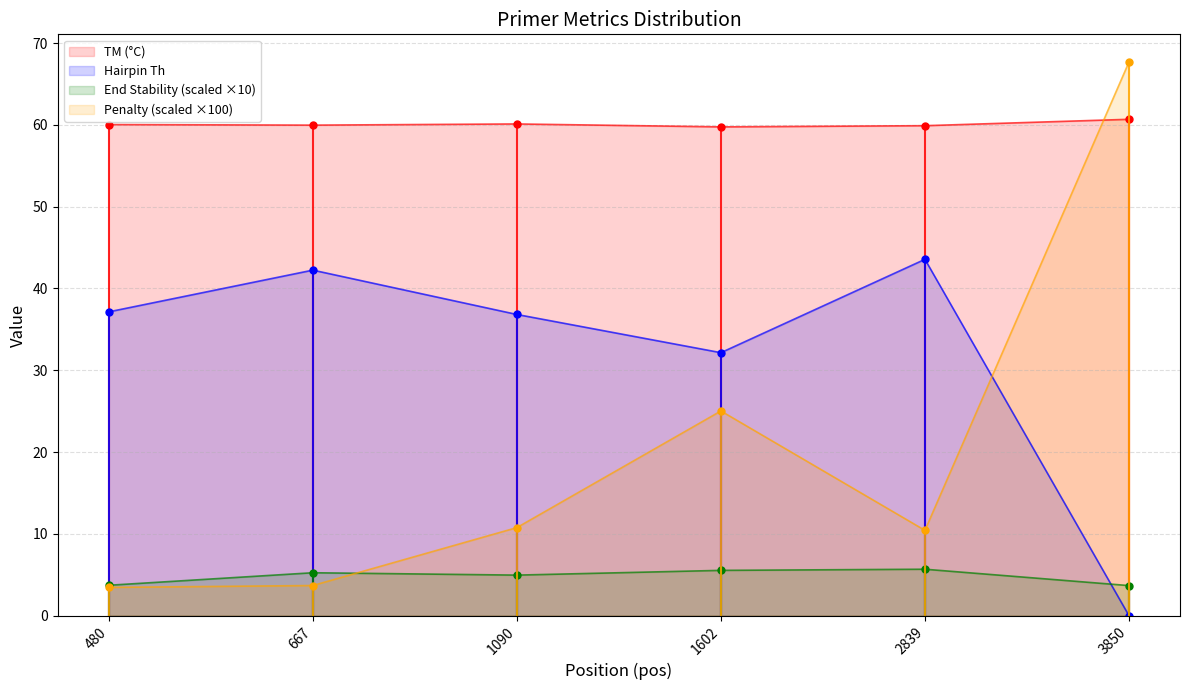

Is the value of PRIMER_LEFT_0_END_STABILITY at 2839 greater than the value of PRIMER_LEFT_0_TM at 3850?

No